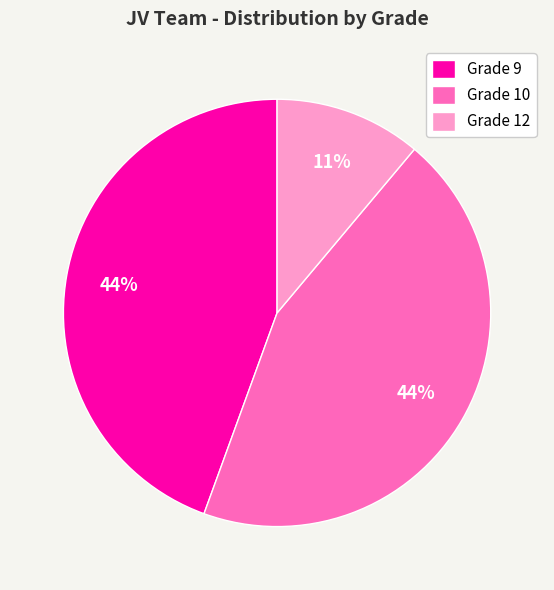

Is the sum of Grade 9 and Grade 10 greater than half?

Yes